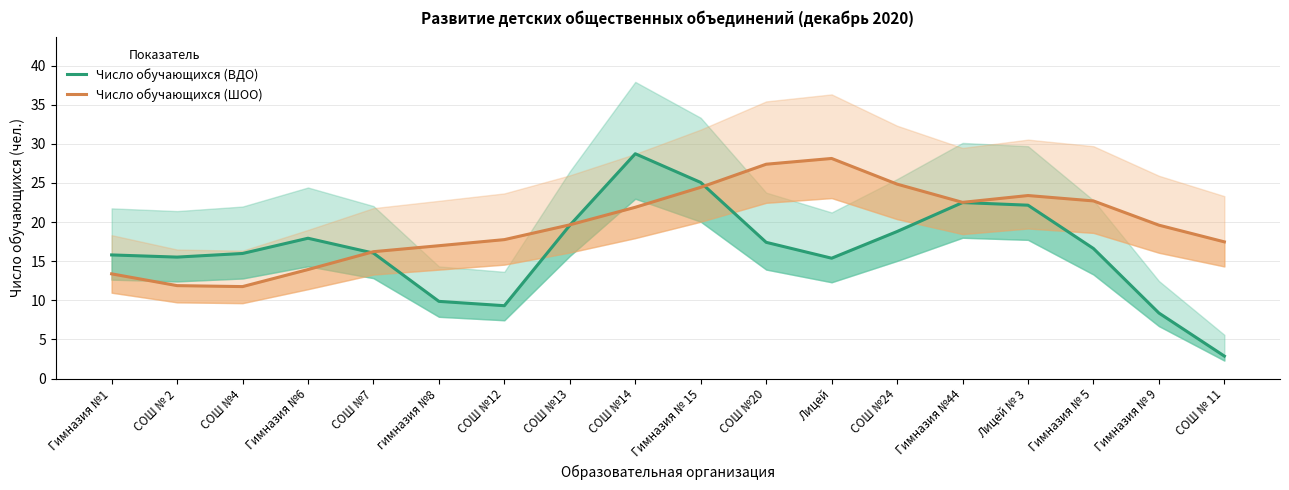

At which category does Число обучающихся (ШОО) reach its first local valley?

СОШ №4